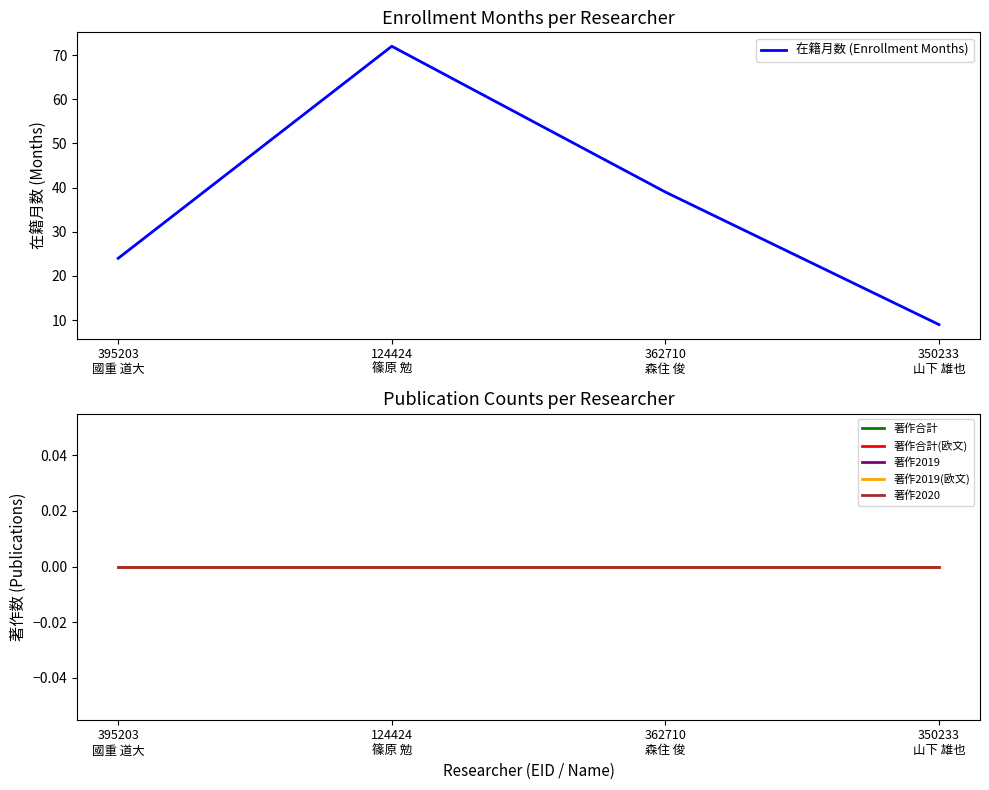

The value of 著作2019(欧文) at 362710
森住 俊 is 0. True or false?

True